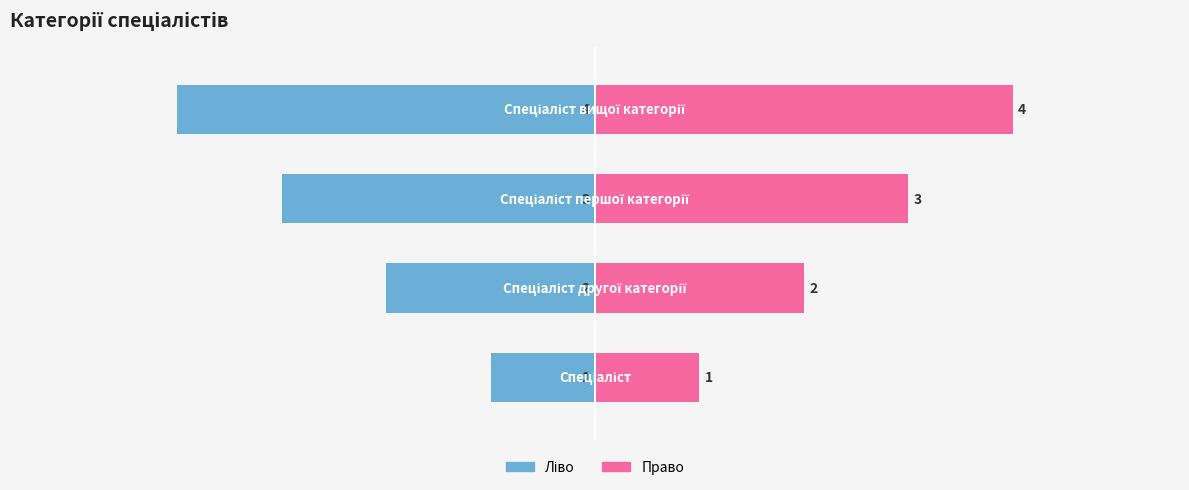

What is the sum of the Ідентифікатор (право) values at 0 and 1?

3